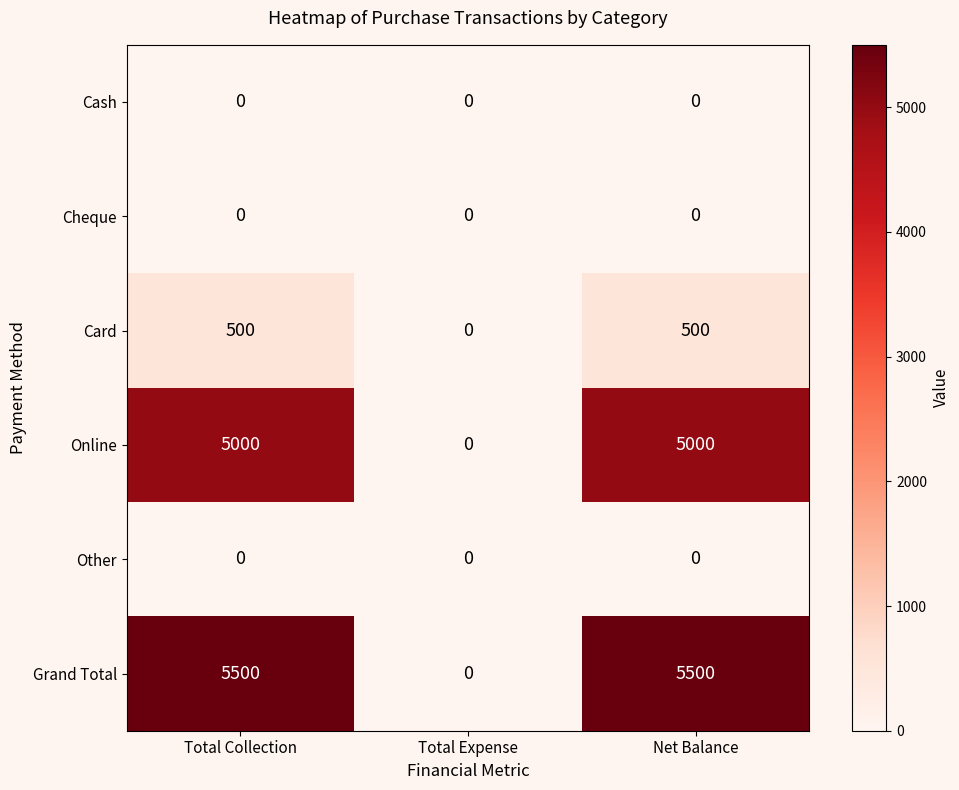

What is the greatest value displayed?

5500